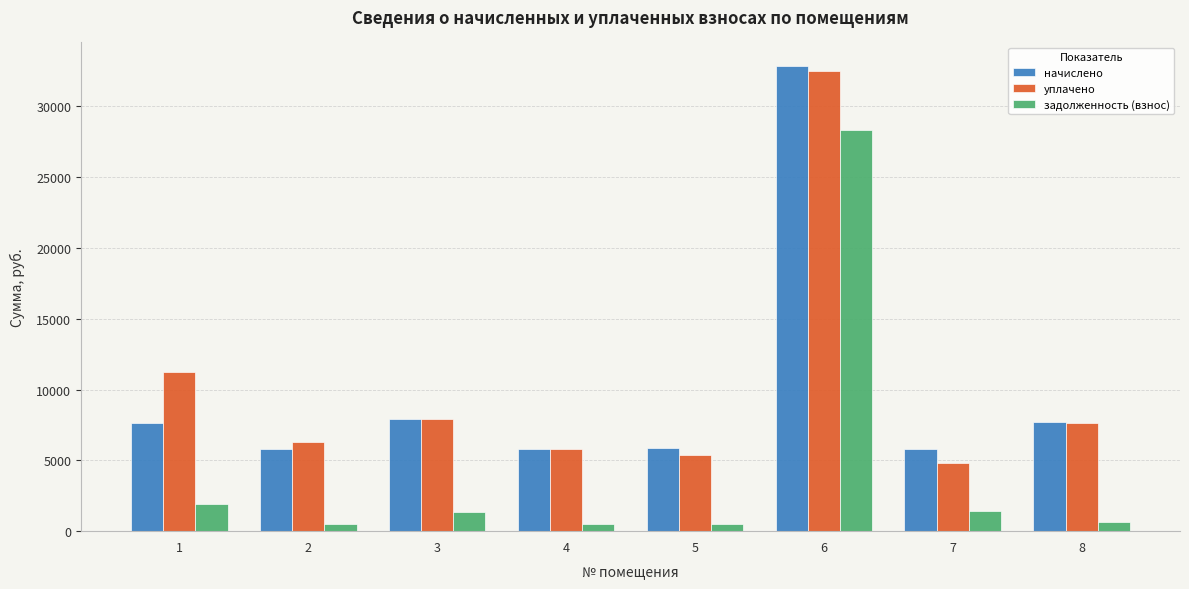

What is the minimum value for уплачено?

4830.8